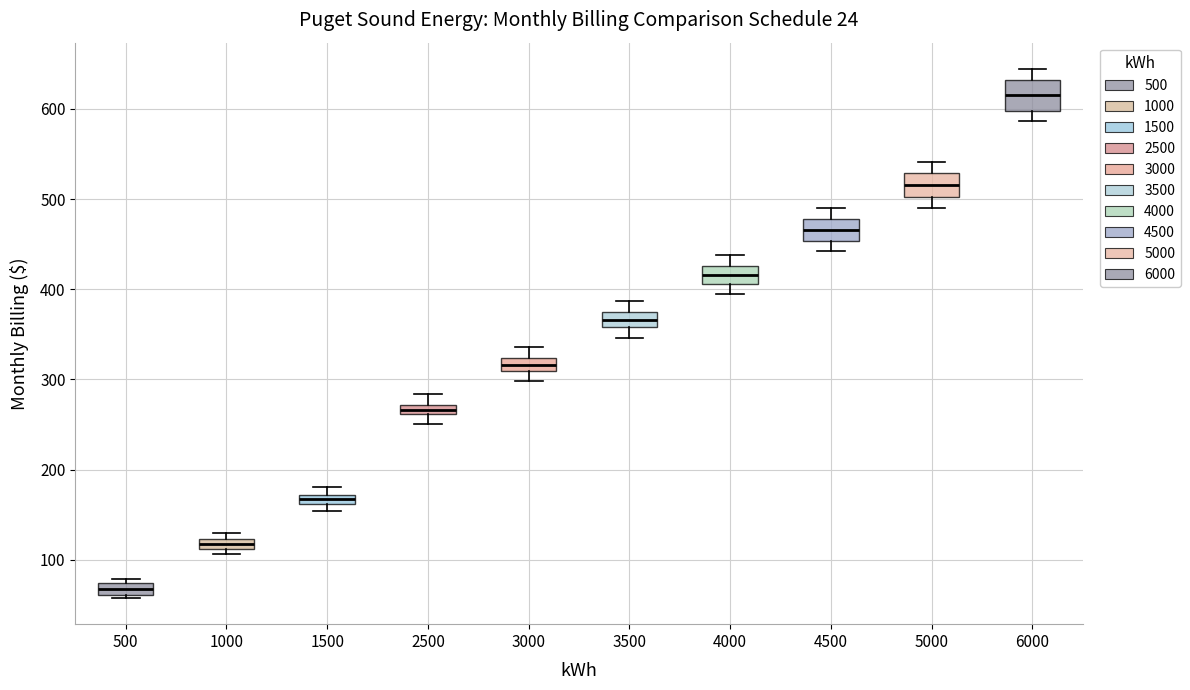

Which box has the highest median line?

6000